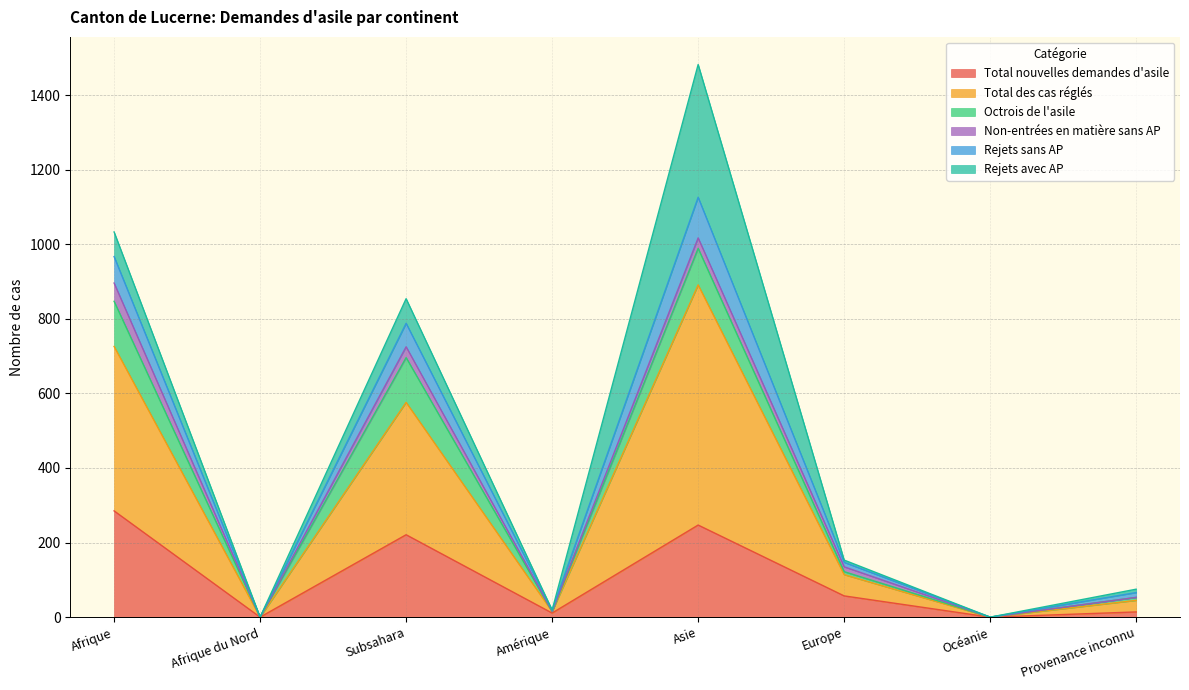

Which category has the highest value in the Total nouvelles demandes d'asile series?

Afrique